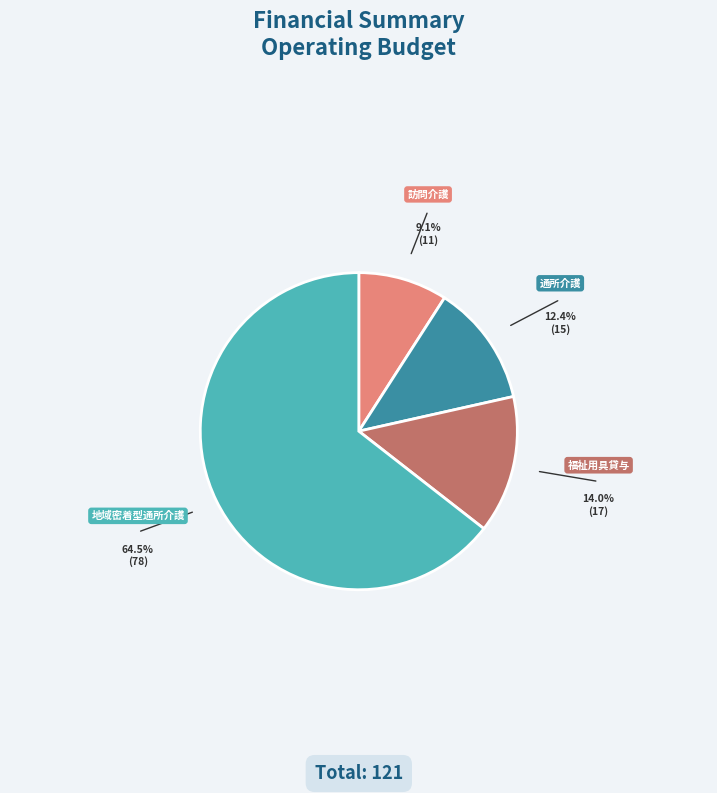

Is it true that 訪問介護 is 19% of the pie?

False